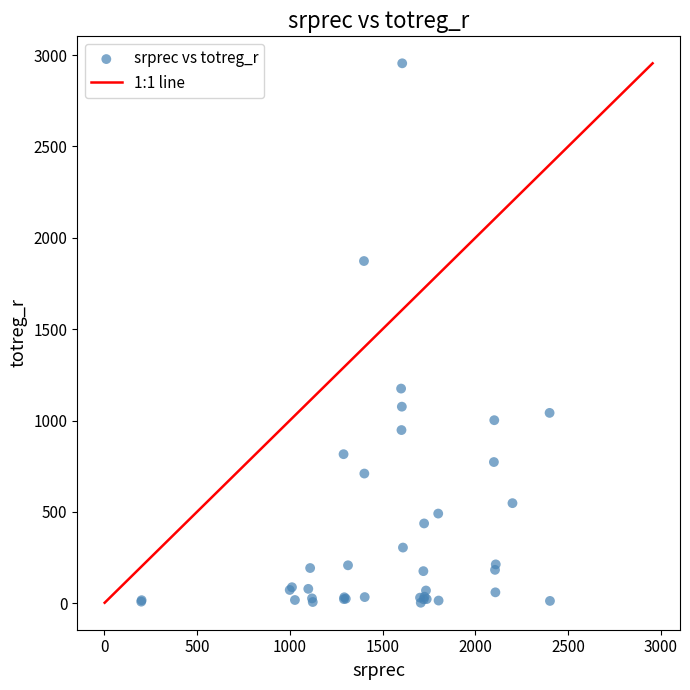

What Y value in the scatter plot is closest to 1479?

1175